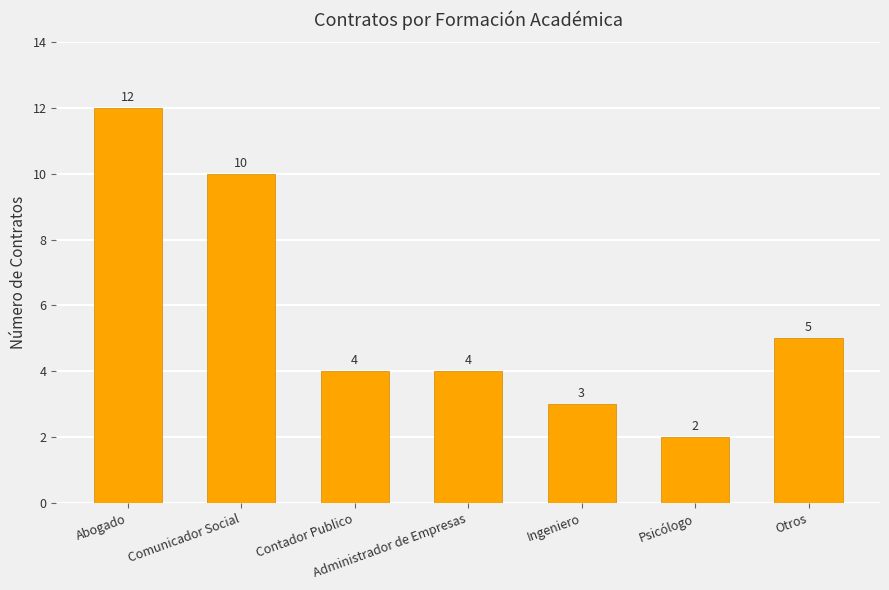

What is the change in value from Ingeniero to Otros?

+2